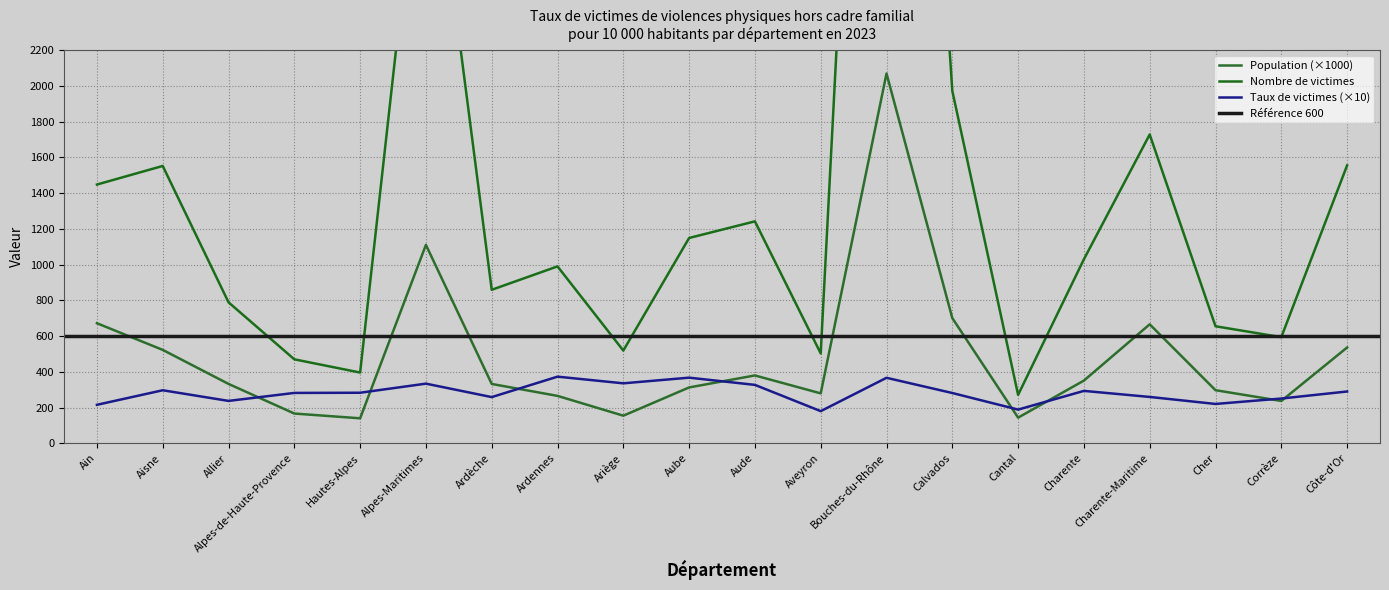

What is the average value of the Nombre de victimes series?

1450.7